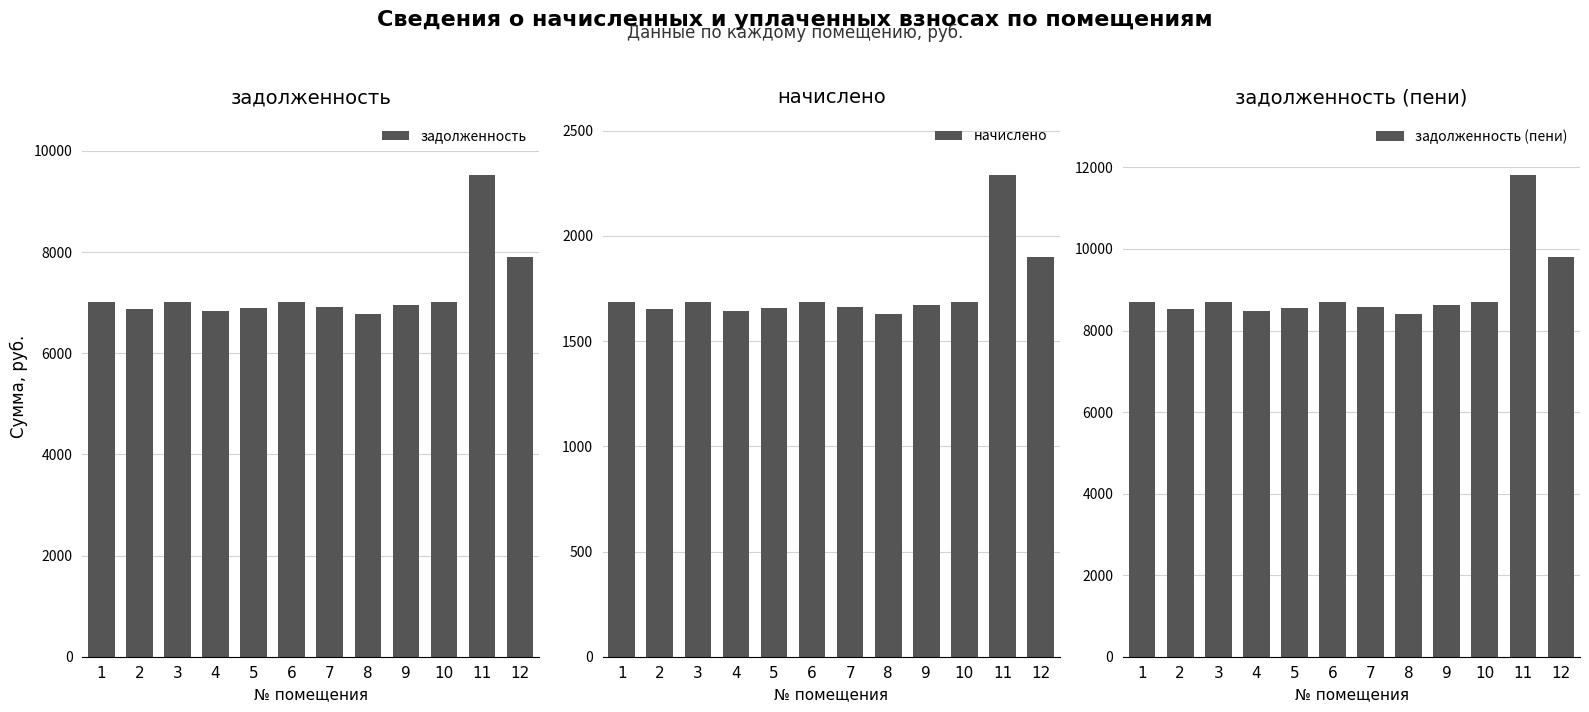

Which series changed the most between 3 and 8?

задолженность (пени)